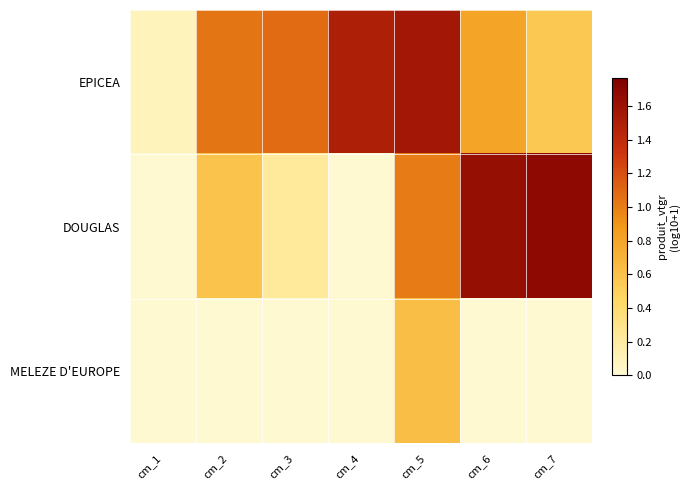

How many series are shown in this chart?

3